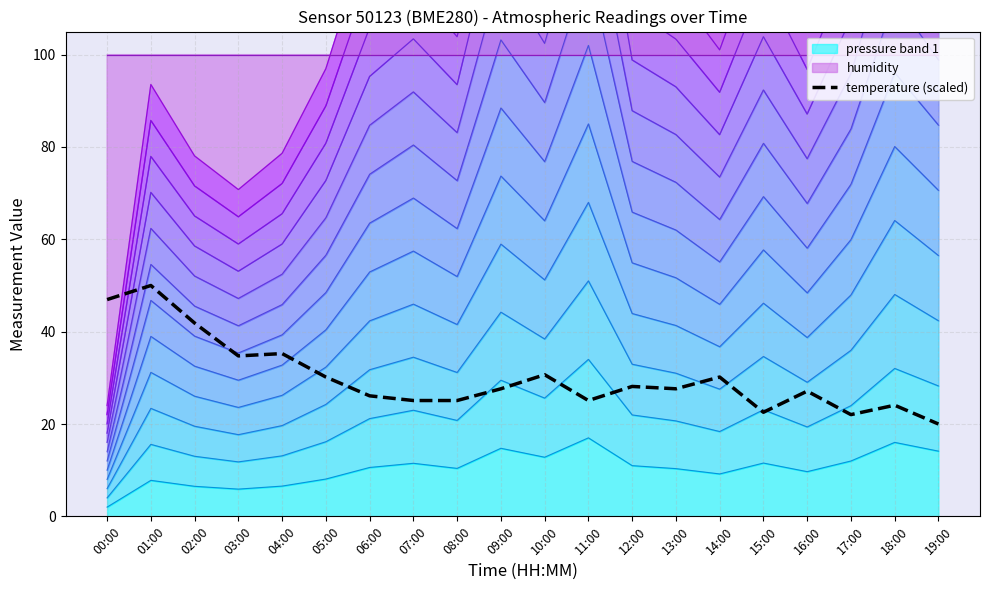

What is the label of the 10th point from the right?

10:00